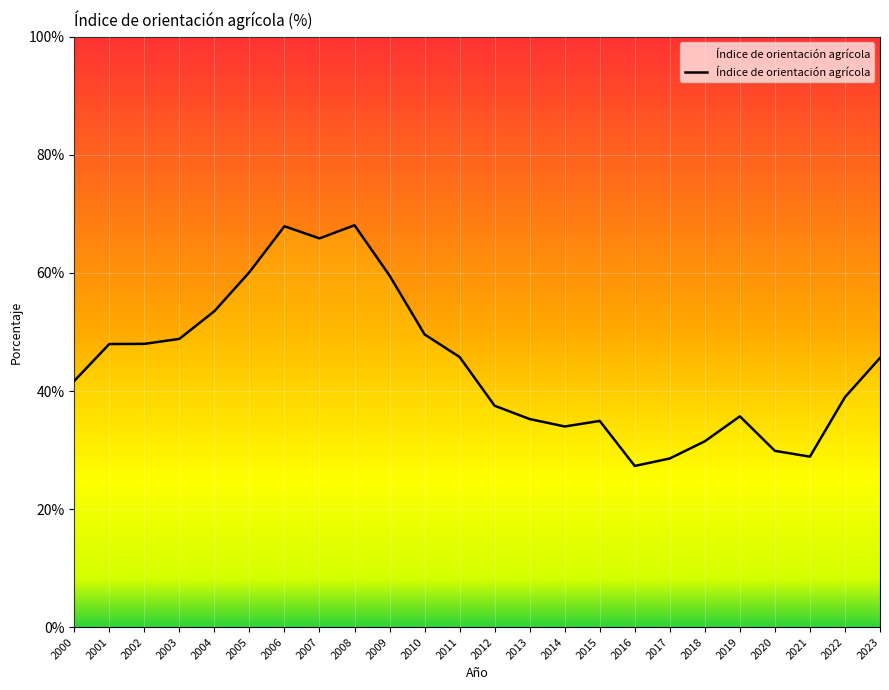

Is it true that the value at 2017 is 28.6?

True